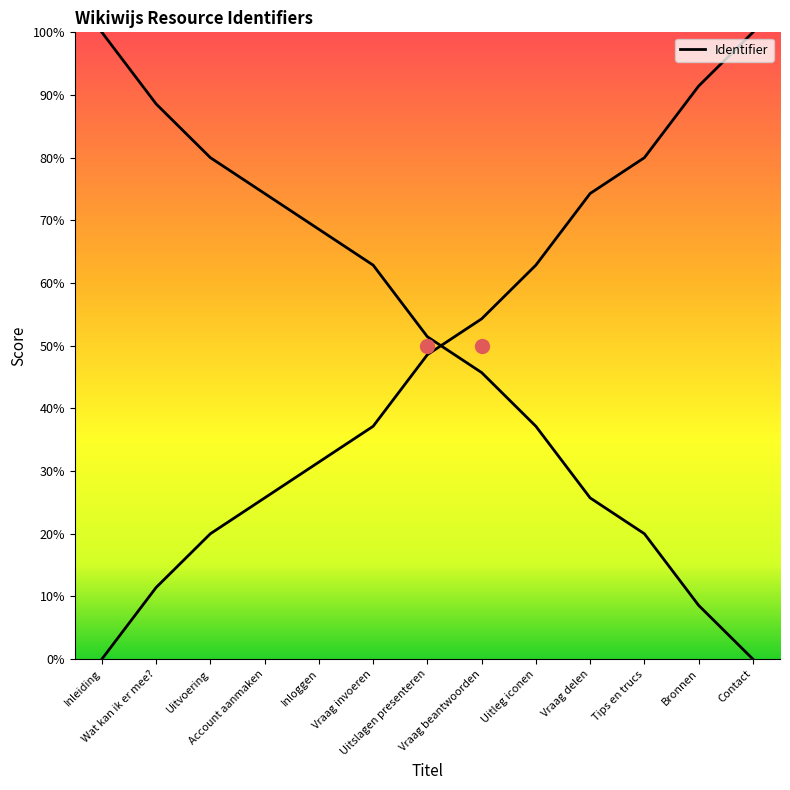

At which category does the chart reach its minimum across all series?

Inleiding